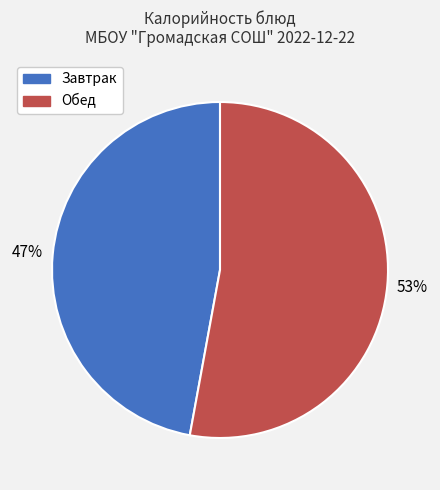

True or false: Завтрак accounts for 52% of the total.

False